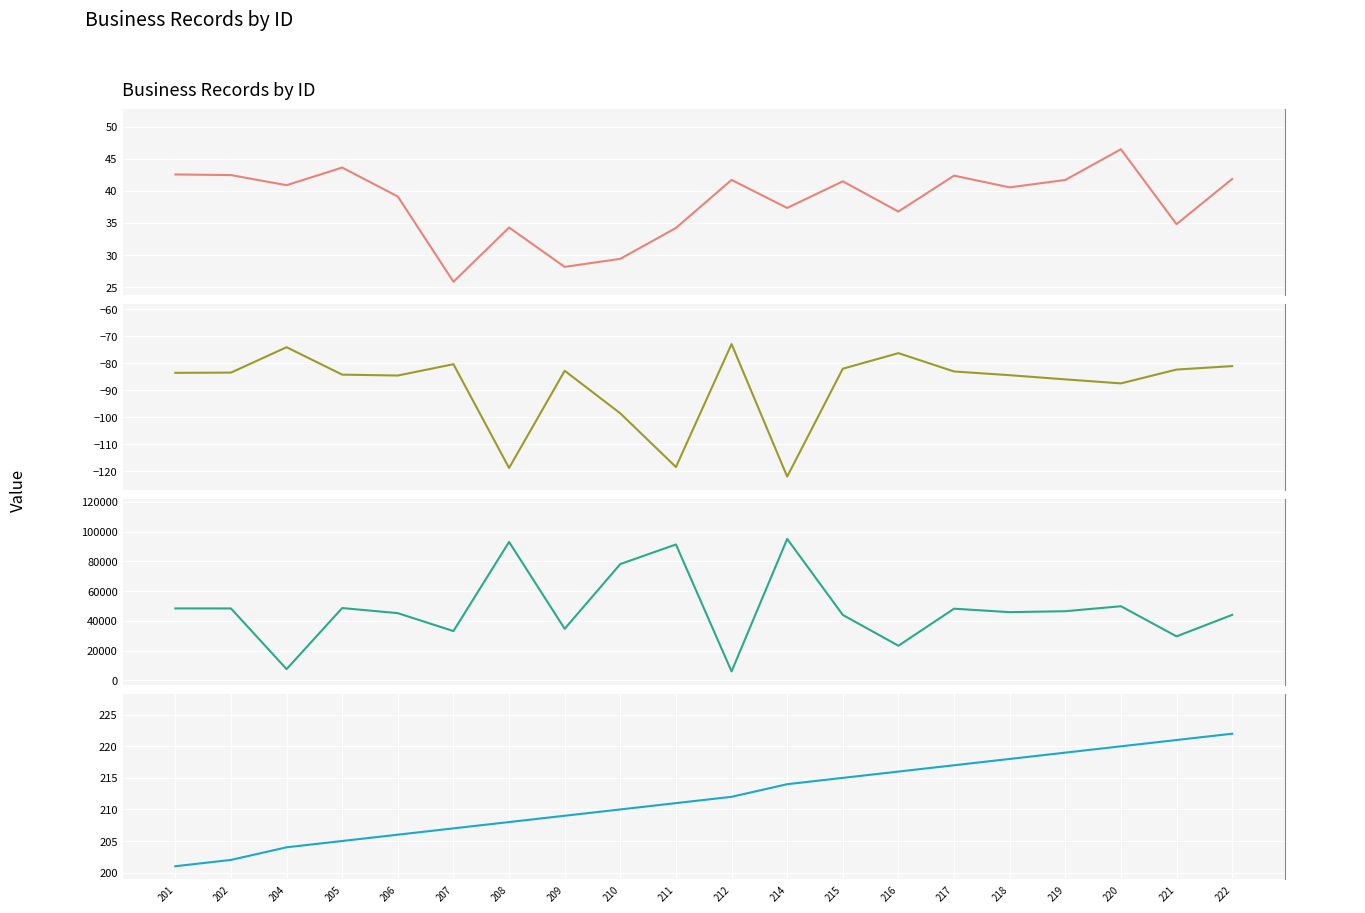

How many series are shown in this chart?

4